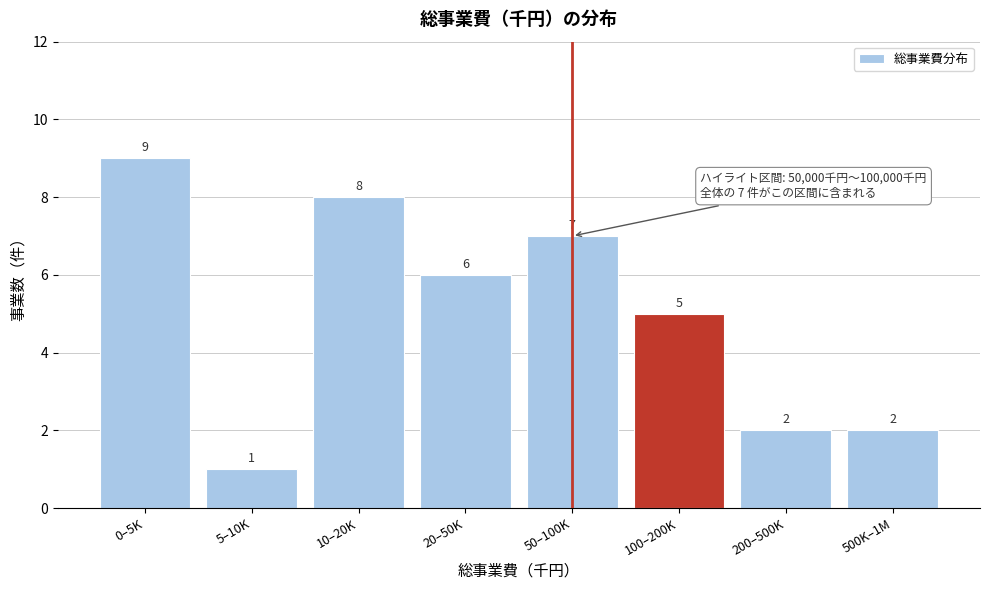

Reading left to right, list all the values displayed in this chart.

0–5K=9	5–10K=1	10–20K=8	20–50K=6	50–100K=7	100–200K=5	200–500K=2	500K–1M=2